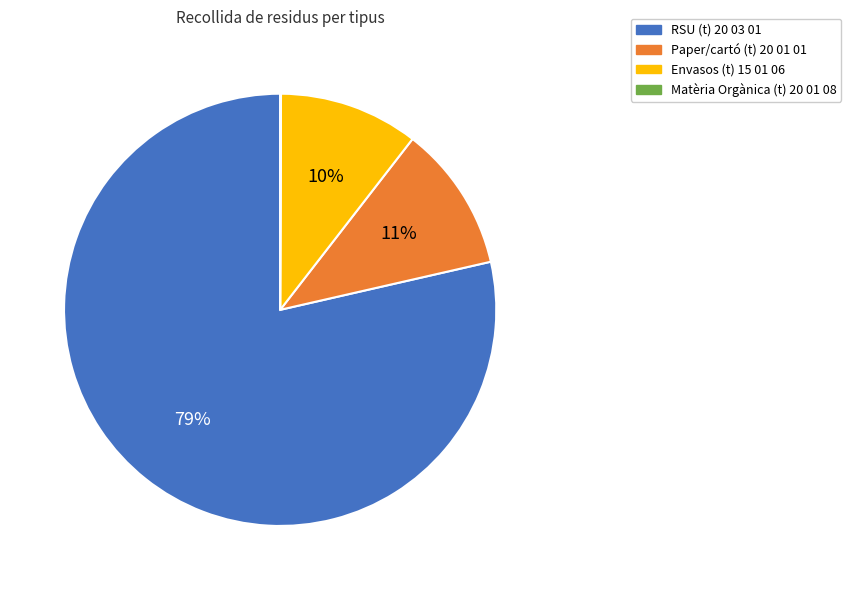

Between RSU (t) 20 03 01 and Envasos (t) 15 01 06, which is larger?

RSU (t) 20 03 01